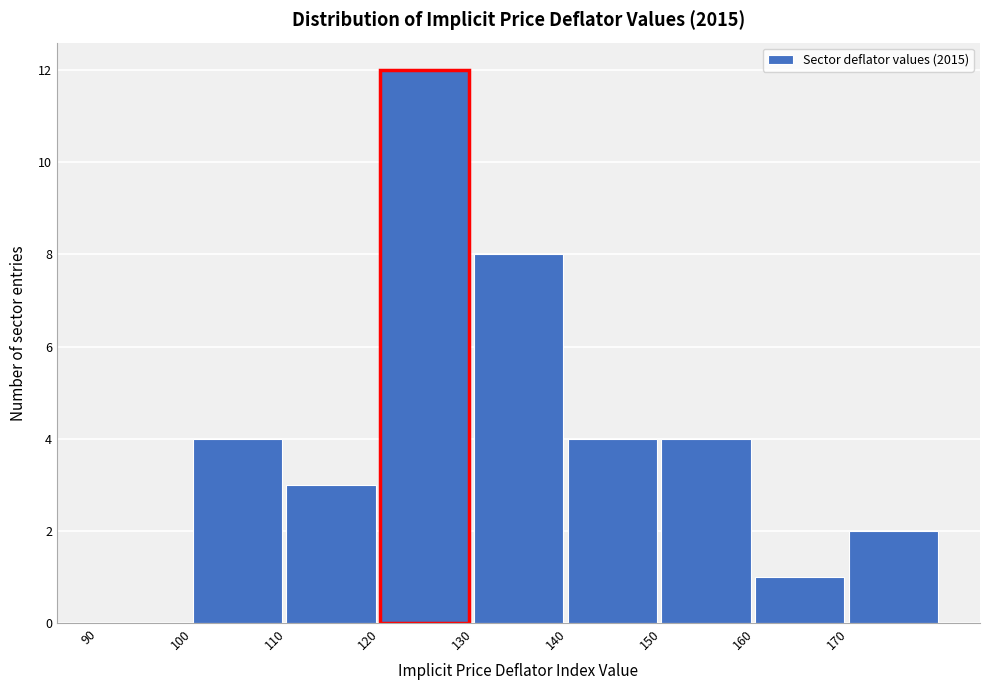

Reading left to right, list every bar in this chart as the range it spans on the x-axis followed by its height. The values are not printed on the chart, so give them approximately, as read against the axis.

90 to 100: 0
100 to 110: 4
110 to 120: 3
120 to 130: 12
130 to 140: 8
140 to 150: 4
150 to 160: 4
160 to 170: 1
170 to 180: 2